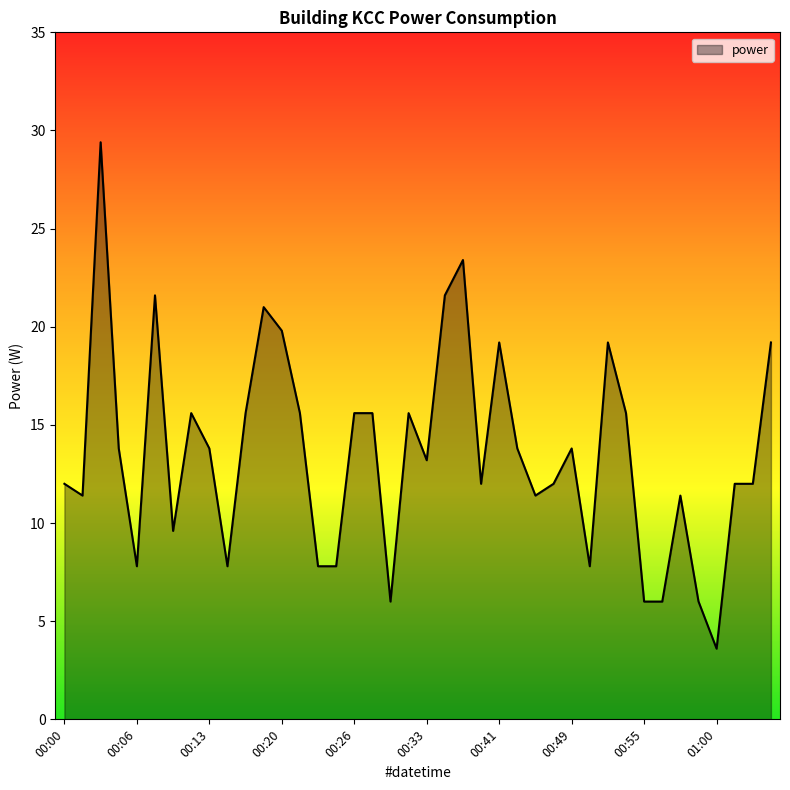

What is the difference between the maximum and minimum values?

25.8